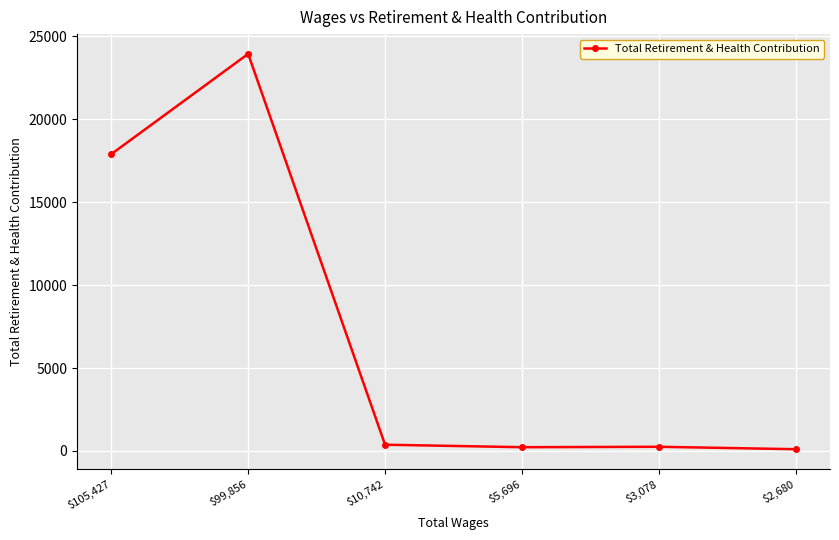

What is the sum of all values?

42807